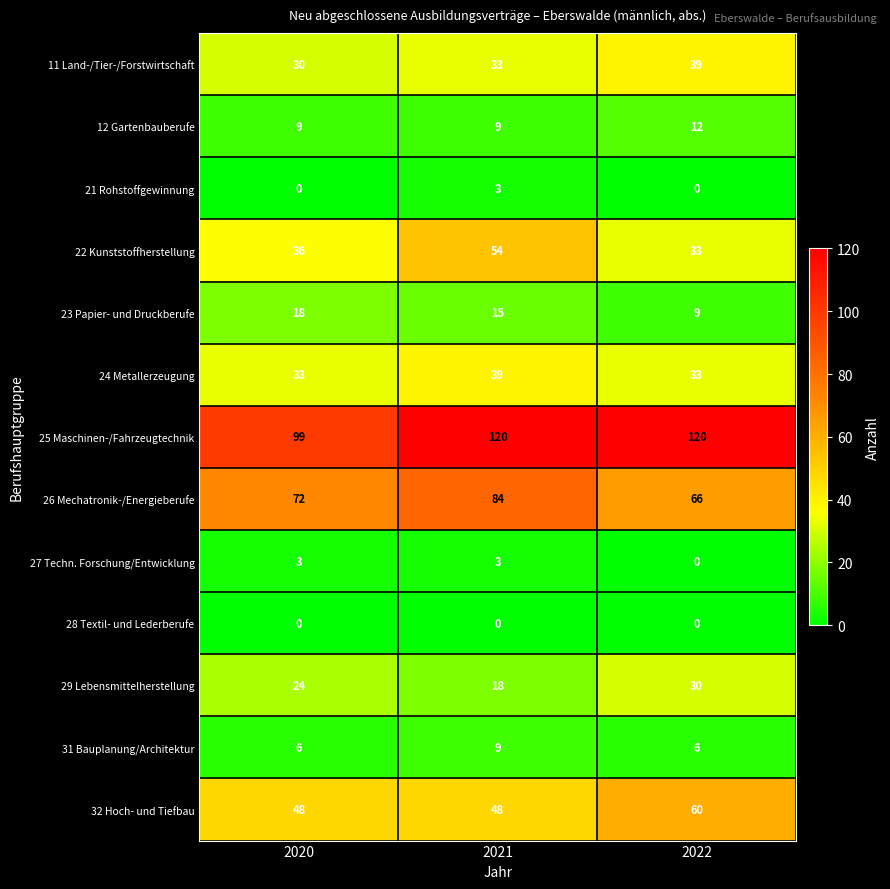

How many categories are shown in the chart?

3